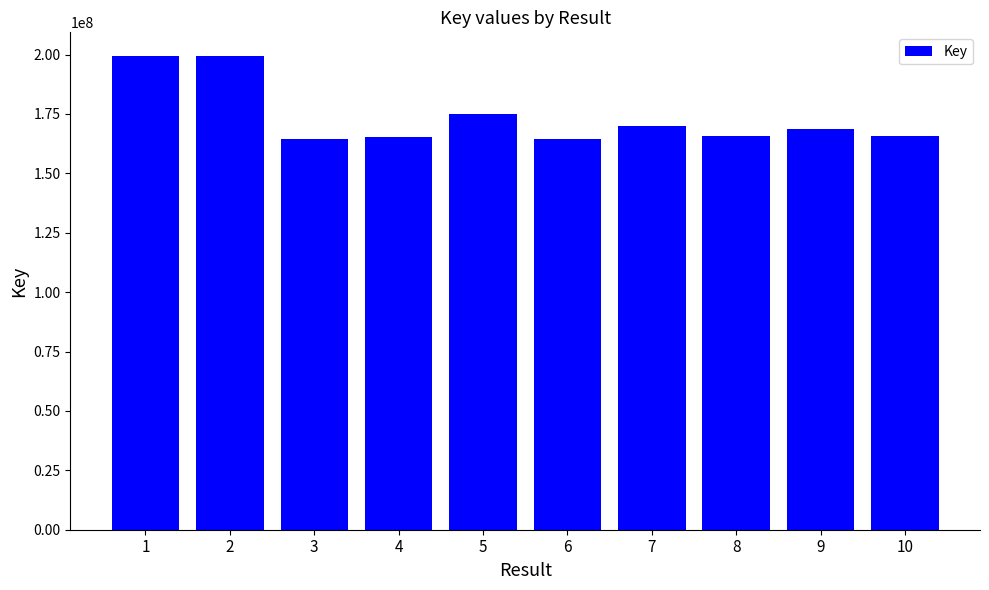

Is it true that the value at 6 is 258052178?

False